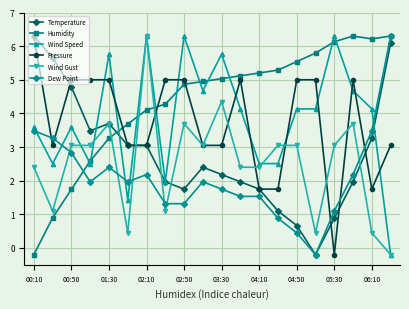

What is the value of the Wind Speed point at the 17th from the left?

6.3